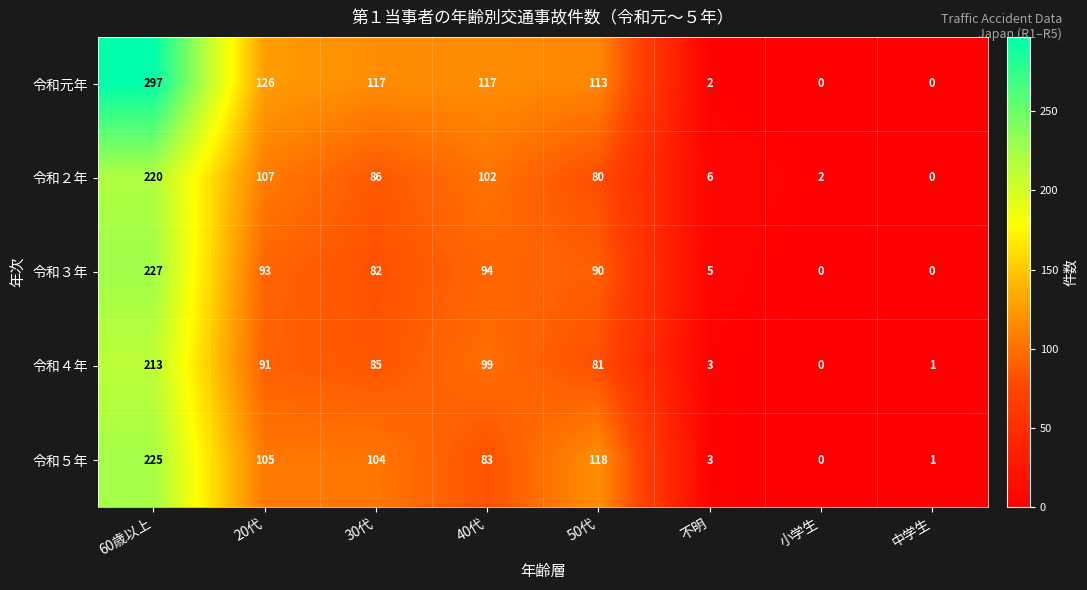

Which series has the largest total across all categories?

令和元年